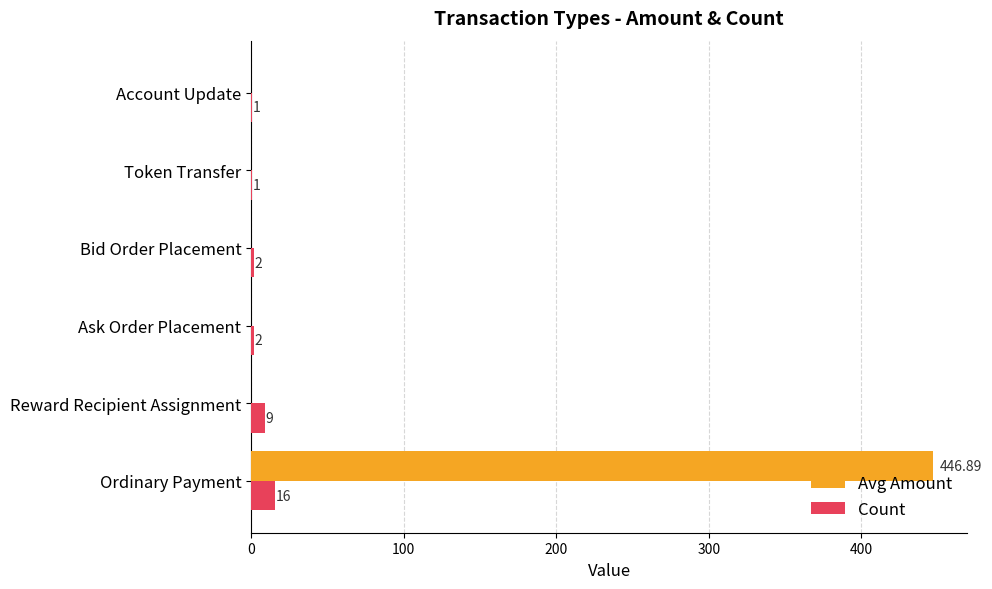

Which series has the largest total across all categories?

Avg Amount